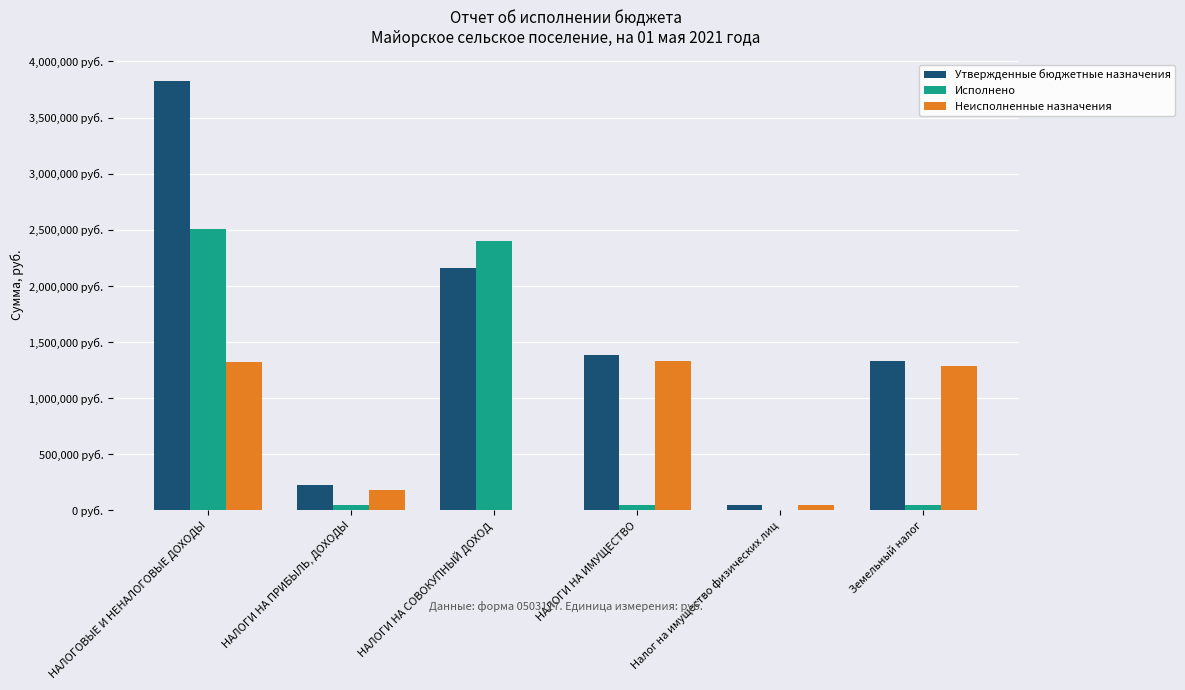

Reading right to left, extract all data points from this chart.

Утвержденные бюджетные назначения: Земельный налог=1333400.0	Налог на имущество физических лиц=51000.0	НАЛОГИ НА ИМУЩЕСТВО=1384400.0	НАЛОГИ НА СОВОКУПНЫЙ ДОХОД=2161900.0	НАЛОГИ НА ПРИБЫЛЬ, ДОХОДЫ=230700.0	НАЛОГОВЫЕ И НЕНАЛОГОВЫЕ ДОХОДЫ=3827400.0
Исполнено: Земельный налог=47960.7	Налог на имущество физических лиц=2424.5	НАЛОГИ НА ИМУЩЕСТВО=50385.2	НАЛОГИ НА СОВОКУПНЫЙ ДОХОД=2395698.9	НАЛОГИ НА ПРИБЫЛЬ, ДОХОДЫ=47356.8	НАЛОГОВЫЕ И НЕНАЛОГОВЫЕ ДОХОДЫ=2508490.8
Неисполненные назначения: Земельный налог=1285439.4	Налог на имущество физических лиц=48575.5	НАЛОГИ НА ИМУЩЕСТВО=1334014.8	НАЛОГИ НА СОВОКУПНЫЙ ДОХОД=0.0	НАЛОГИ НА ПРИБЫЛЬ, ДОХОДЫ=183343.2	НАЛОГОВЫЕ И НЕНАЛОГОВЫЕ ДОХОДЫ=1318909.2